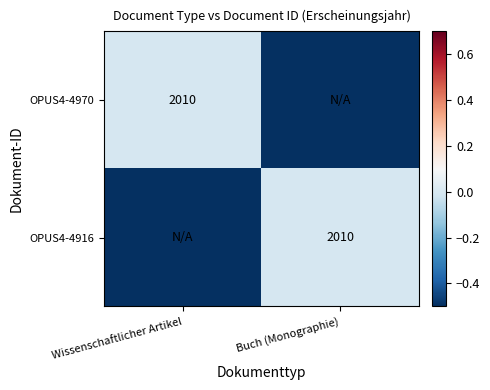

The value of OPUS4-4970 at Wissenschaftlicher Artikel is 2010.0. True or false?

True